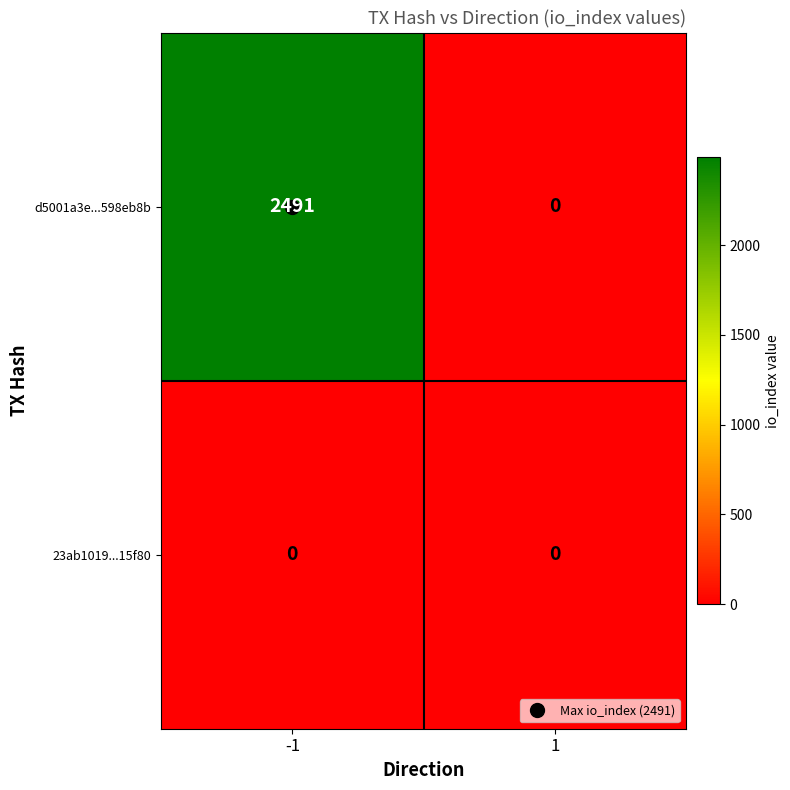

What is the maximum value for d5001a3e...598eb8b?

2491